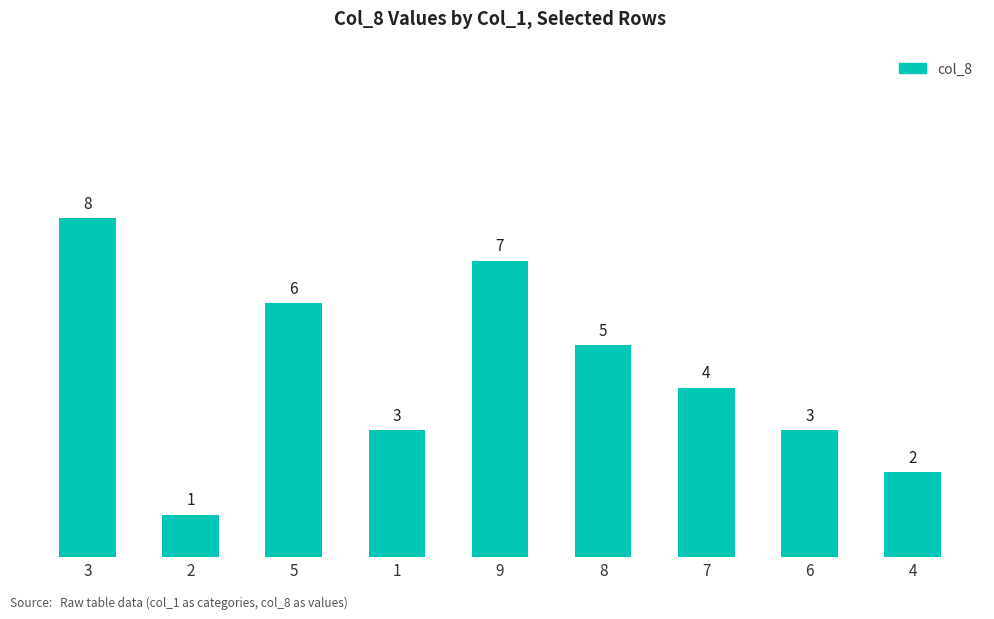

Which label corresponds to the smallest value in the chart?

2